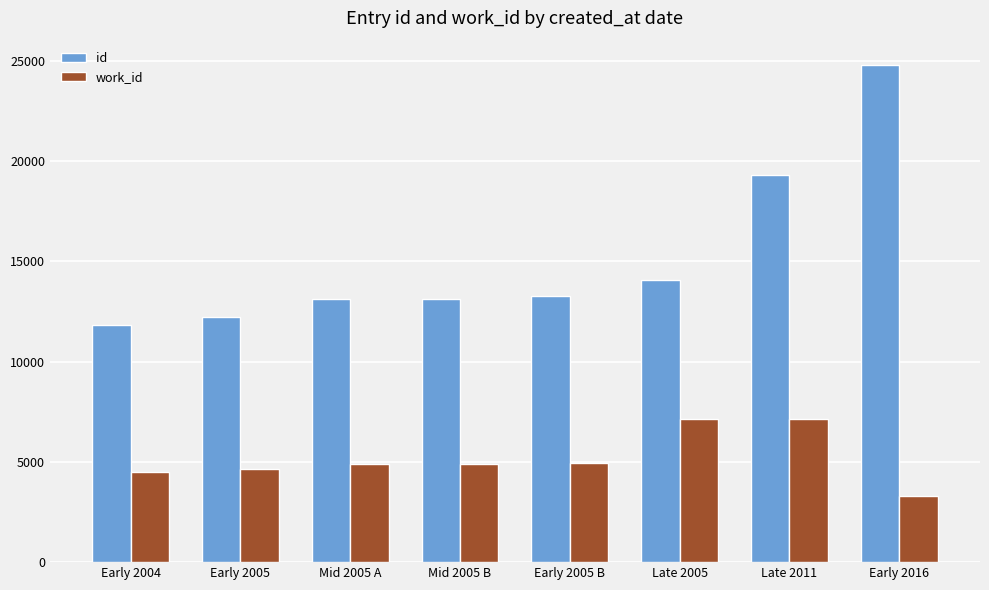

Is the value of work_id at Late 2005 greater than the value of id at Early 2005 B?

No